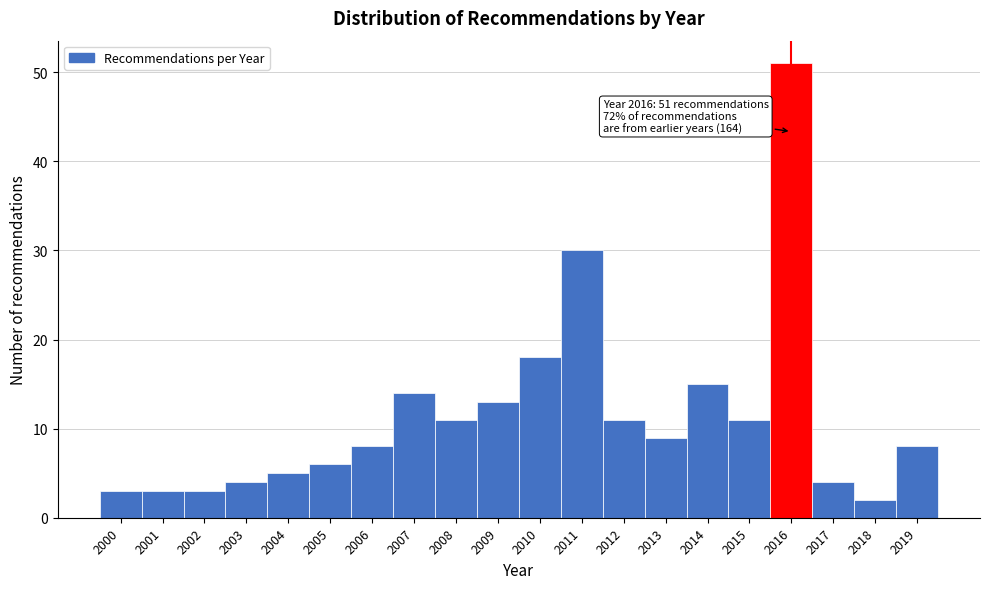

Reading left to right, extract all data points from this chart.

3	3	3	4	5	6	8	14	11	13	18	30	11	9	15	11	51	4	2	8